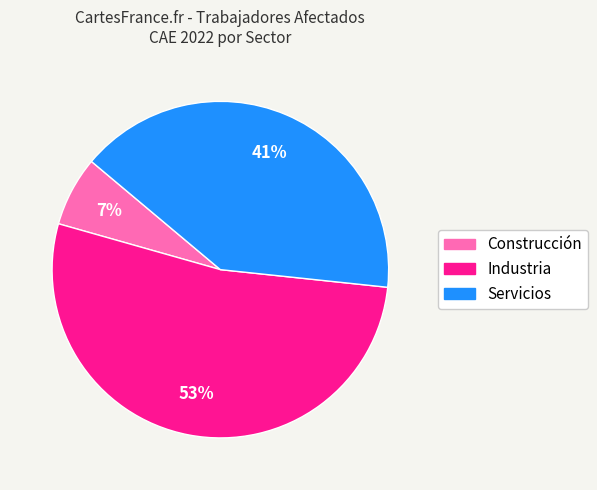

Between Construcción and Industria, which is larger?

Industria